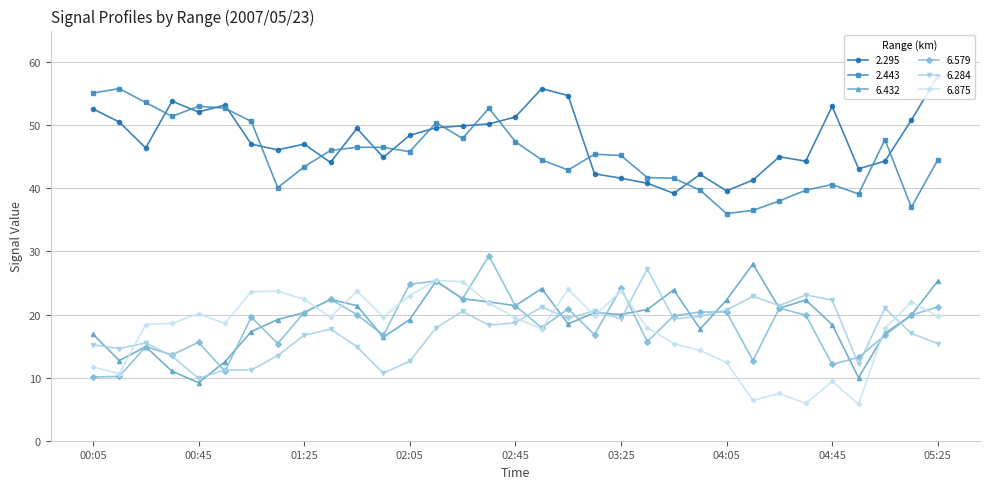

True or false: 2.443 has more than 1 points higher than both neighbors.

True